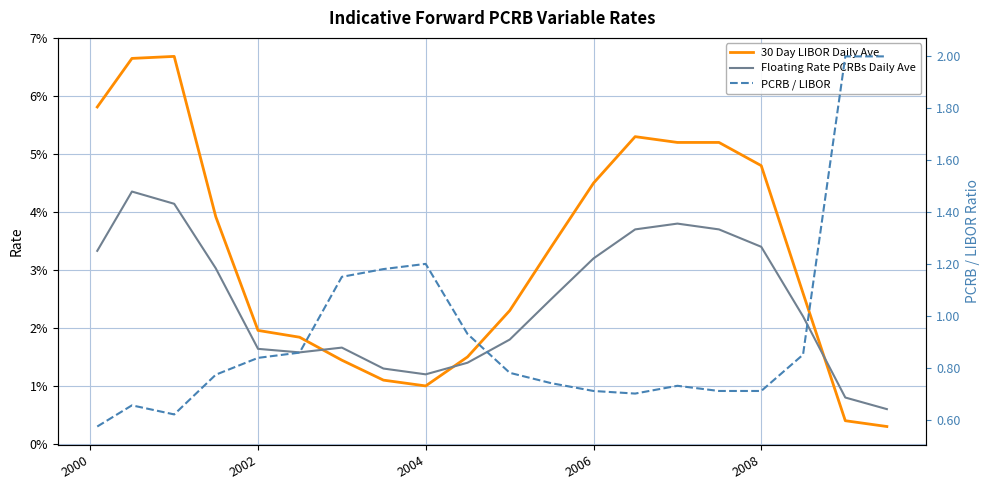

True or false: 30 Day LIBOR Daily Ave has a value of 0.1 at 12.

False